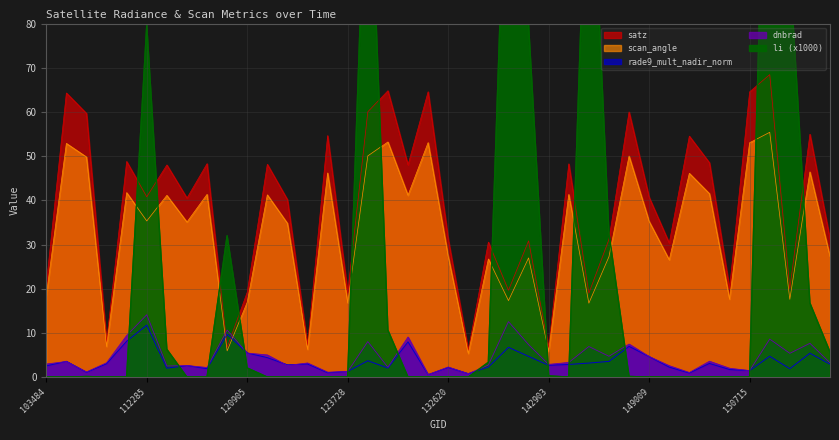

What is the value of the dnbrad point at the 6th from the left?

14.1